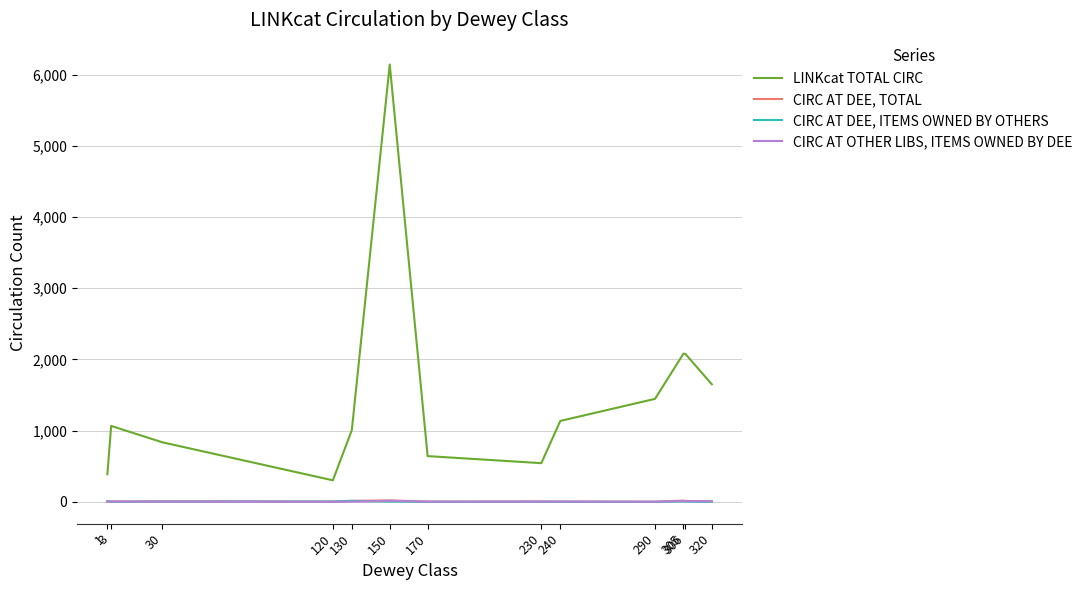

At which category does the chart reach its peak across all series?

150